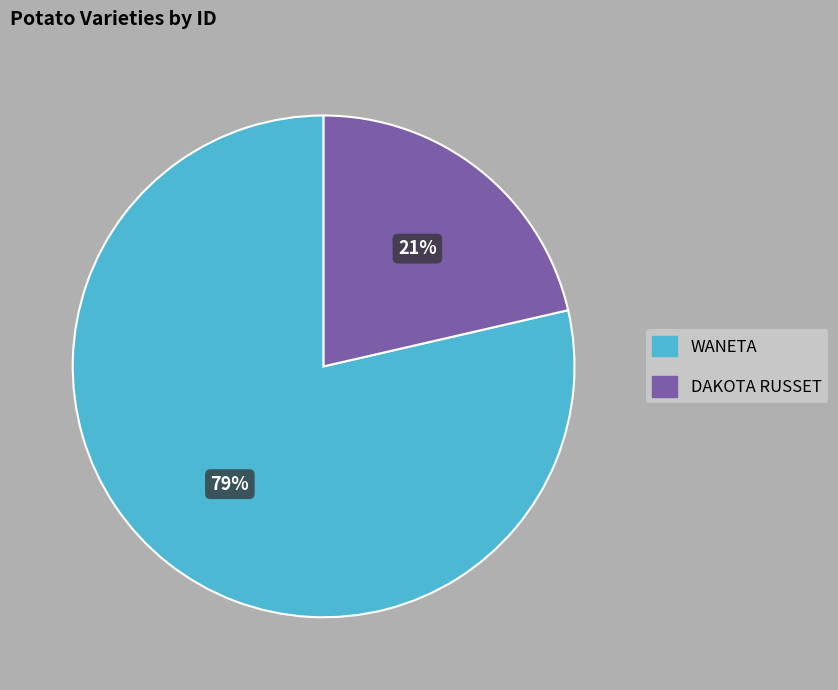

Combined, do WANETA and DAKOTA RUSSET account for over 50%?

Yes